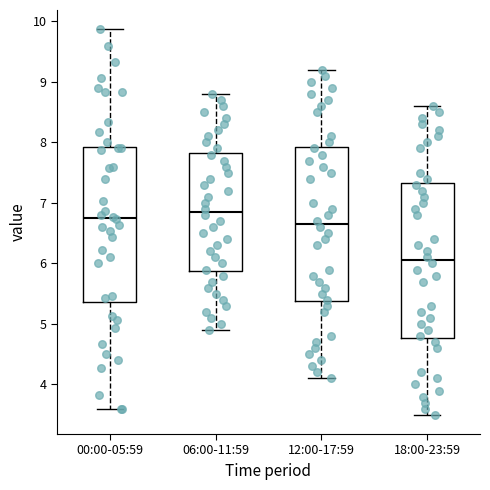

Where does the lower whisker of the box for 12:00-17:59 end on the y-axis? The values are not printed on the chart, so give them approximately, as read against the axis.

4.1